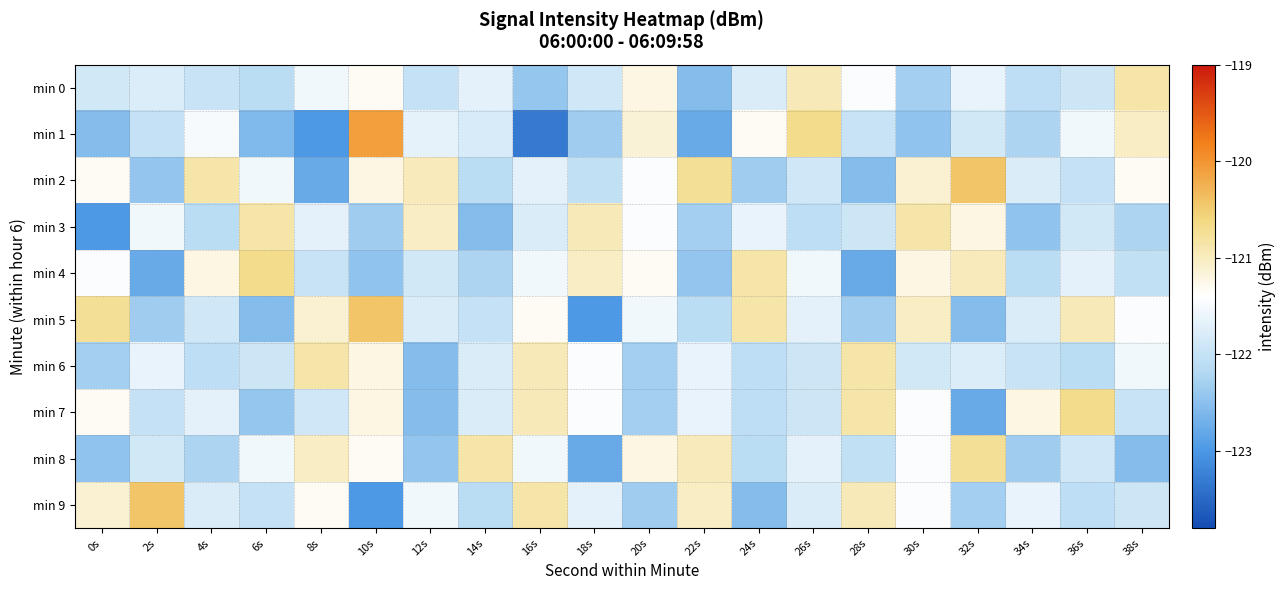

Reading left to right, list all the values displayed in this chart.

min 0: 0s=-121.9	2s=-121.8	4s=-122.0	6s=-122.1	8s=-121.5	10s=-121.3	12s=-122.0	14s=-121.7	16s=-122.4	18s=-121.9	20s=-121.2	22s=-122.5	24s=-121.8	26s=-121.0	28s=-121.4	30s=-122.3	32s=-121.6	34s=-122.1	36s=-121.9	38s=-120.9
min 1: 0s=-122.5	2s=-122.0	4s=-121.5	6s=-122.6	8s=-123.0	10s=-120.1	12s=-121.7	14s=-121.8	16s=-123.3	18s=-122.3	20s=-121.1	22s=-122.8	24s=-121.3	26s=-120.7	28s=-122.0	30s=-122.5	32s=-121.9	34s=-122.2	36s=-121.5	38s=-121.0
min 2: 0s=-121.3	2s=-122.4	4s=-120.9	6s=-121.5	8s=-122.8	10s=-121.2	12s=-121.0	14s=-122.1	16s=-121.7	18s=-122.0	20s=-121.5	22s=-120.8	24s=-122.3	26s=-121.9	28s=-122.6	30s=-121.1	32s=-120.4	34s=-121.8	36s=-122.0	38s=-121.3
min 3: 0s=-123.0	2s=-121.5	4s=-122.1	6s=-120.9	8s=-121.7	10s=-122.3	12s=-121.0	14s=-122.5	16s=-121.8	18s=-121.0	20s=-121.4	22s=-122.3	24s=-121.6	26s=-122.1	28s=-121.9	30s=-120.9	32s=-121.2	34s=-122.5	36s=-121.9	38s=-122.2
min 4: 0s=-121.5	2s=-122.8	4s=-121.2	6s=-120.7	8s=-122.0	10s=-122.5	12s=-121.9	14s=-122.2	16s=-121.5	18s=-121.0	20s=-121.3	22s=-122.4	24s=-120.9	26s=-121.5	28s=-122.8	30s=-121.2	32s=-121.0	34s=-122.1	36s=-121.7	38s=-122.0
min 5: 0s=-120.8	2s=-122.3	4s=-121.9	6s=-122.6	8s=-121.1	10s=-120.4	12s=-121.8	14s=-122.0	16s=-121.3	18s=-123.0	20s=-121.5	22s=-122.1	24s=-120.9	26s=-121.7	28s=-122.3	30s=-121.0	32s=-122.5	34s=-121.8	36s=-121.0	38s=-121.4
min 6: 0s=-122.3	2s=-121.6	4s=-122.1	6s=-121.9	8s=-120.9	10s=-121.2	12s=-122.5	14s=-121.8	16s=-121.0	18s=-121.4	20s=-122.3	22s=-121.6	24s=-122.1	26s=-121.9	28s=-120.9	30s=-121.9	32s=-121.8	34s=-122.0	36s=-122.1	38s=-121.5
min 7: 0s=-121.3	2s=-122.0	4s=-121.7	6s=-122.4	8s=-121.9	10s=-121.2	12s=-122.5	14s=-121.8	16s=-121.0	18s=-121.4	20s=-122.3	22s=-121.6	24s=-122.1	26s=-121.9	28s=-120.9	30s=-121.5	32s=-122.8	34s=-121.2	36s=-120.7	38s=-122.0
min 8: 0s=-122.5	2s=-121.9	4s=-122.2	6s=-121.5	8s=-121.0	10s=-121.3	12s=-122.4	14s=-120.9	16s=-121.5	18s=-122.8	20s=-121.2	22s=-121.0	24s=-122.1	26s=-121.7	28s=-122.0	30s=-121.5	32s=-120.8	34s=-122.3	36s=-121.9	38s=-122.6
min 9: 0s=-121.1	2s=-120.4	4s=-121.8	6s=-122.0	8s=-121.3	10s=-123.0	12s=-121.5	14s=-122.1	16s=-120.9	18s=-121.7	20s=-122.3	22s=-121.0	24s=-122.5	26s=-121.8	28s=-121.0	30s=-121.4	32s=-122.3	34s=-121.6	36s=-122.1	38s=-121.9